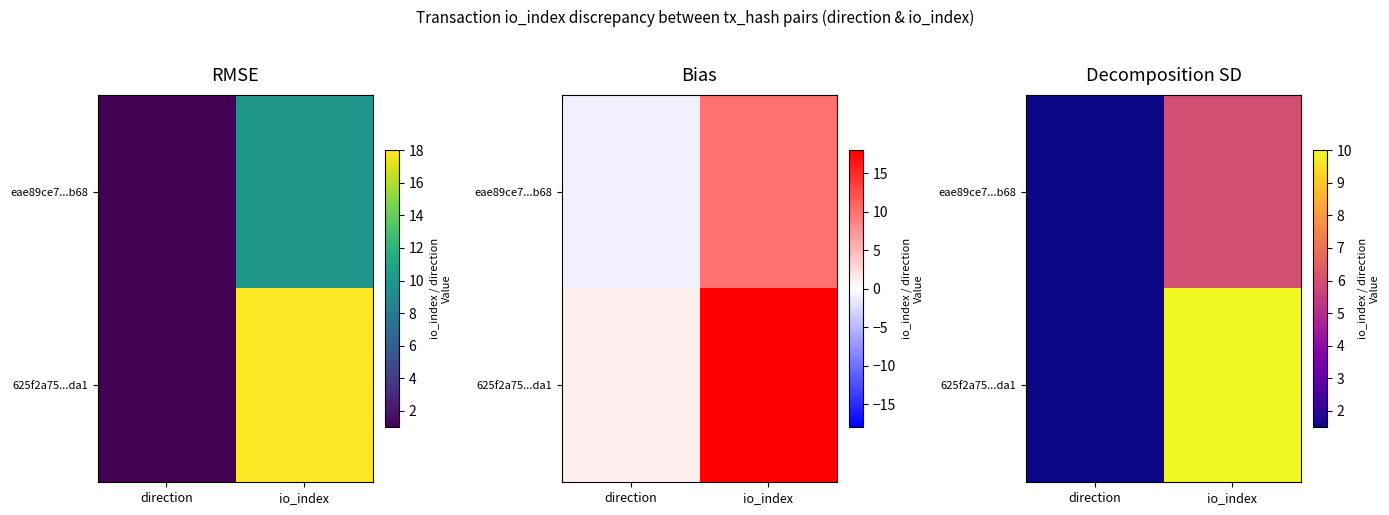

True or false: 625f2a75...da1 has a value of 15.6 at io_index.

False